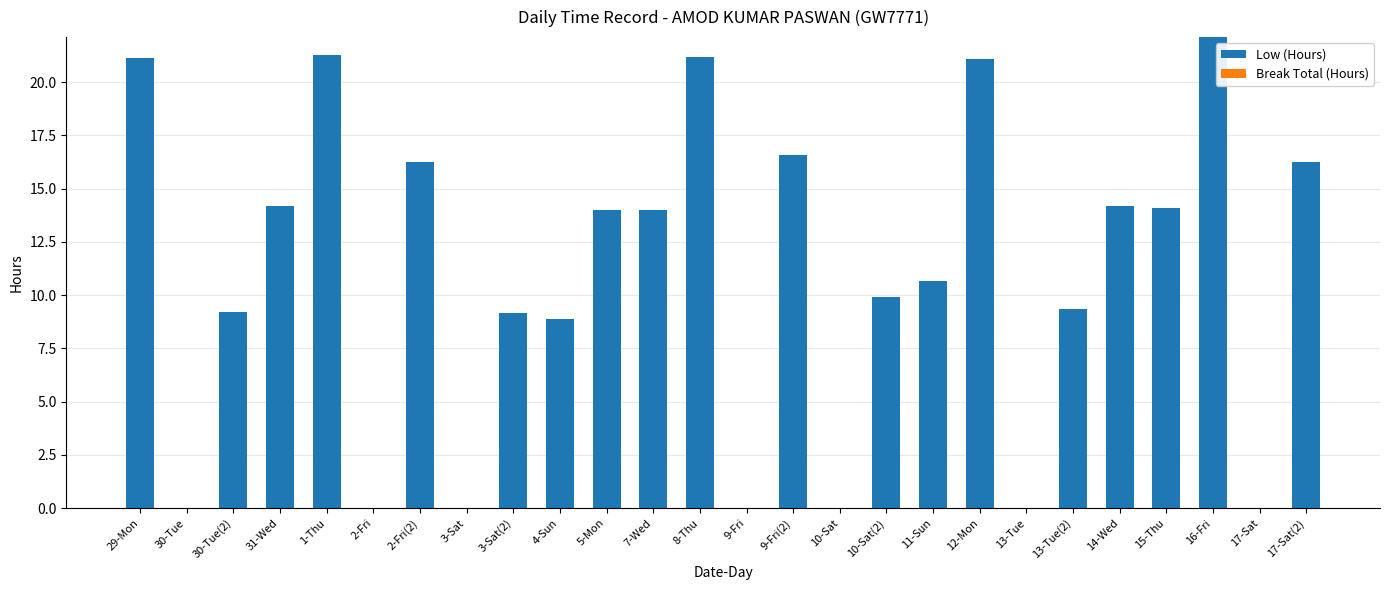

What is the change in value from 29-Mon to 30-Tue(2)?

-11.9